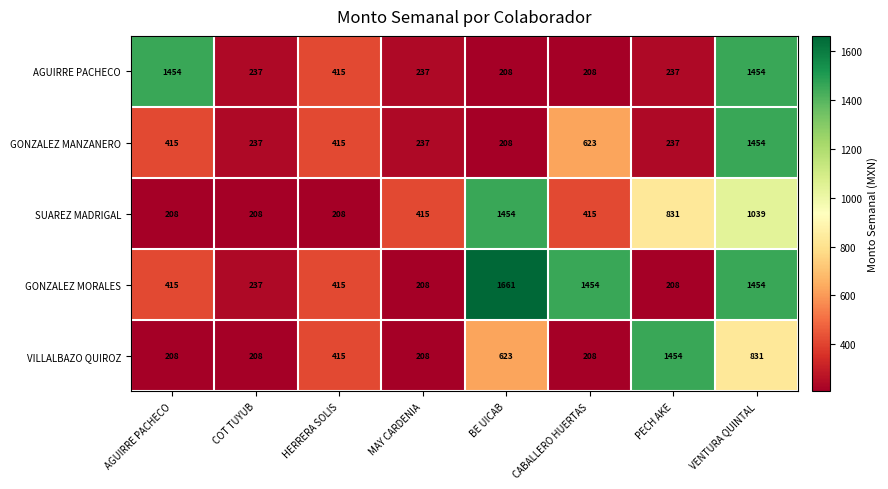

At how many categories does at least one series exceed 1628?

1